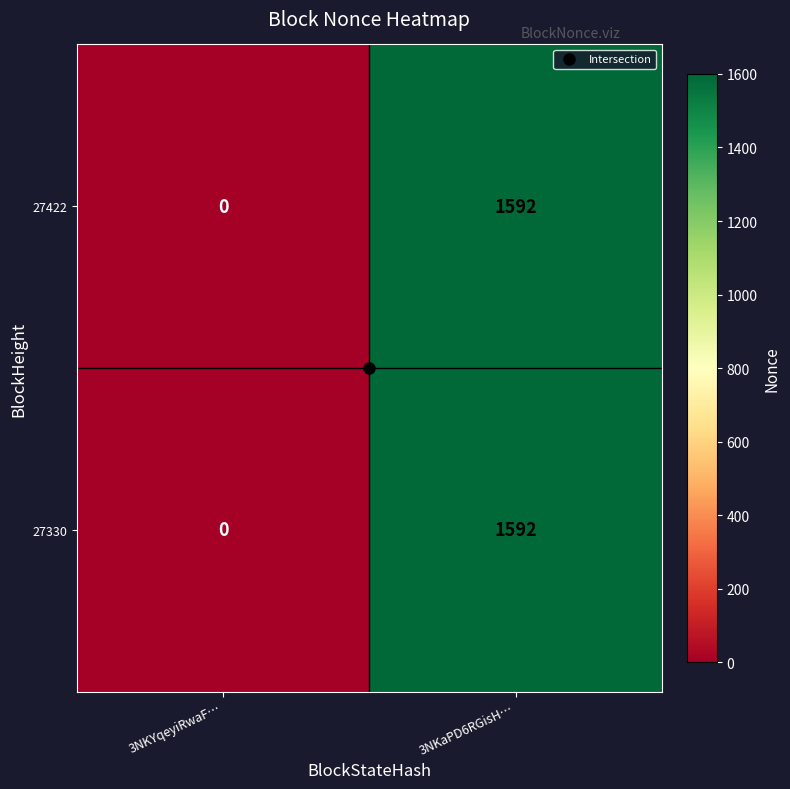

What is the average value of the 27330 series?

796